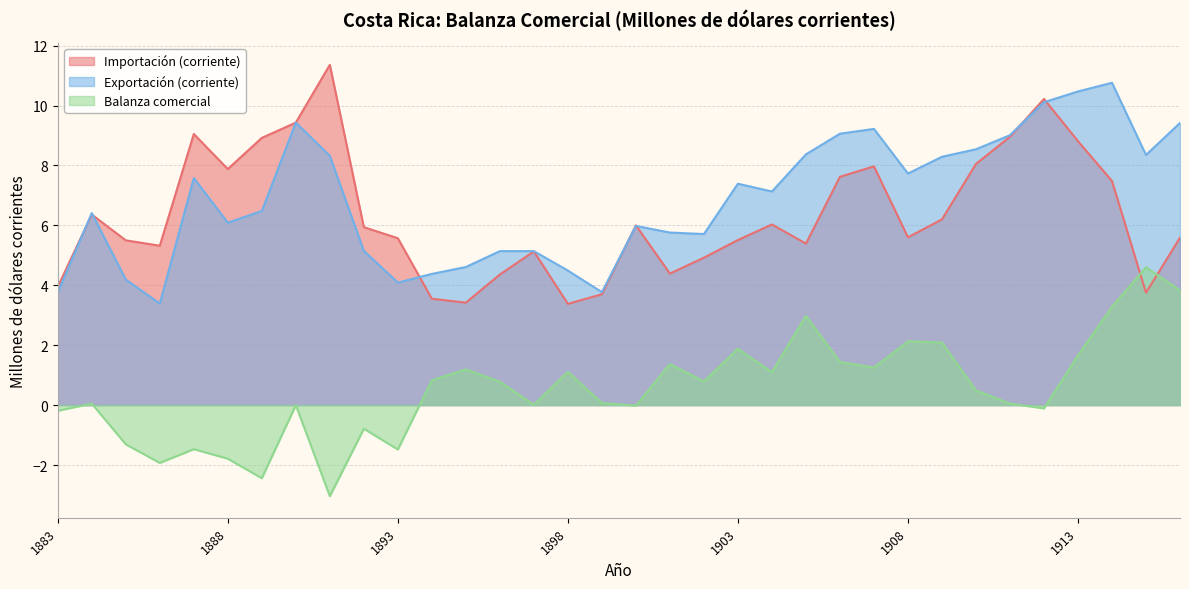

Where does the Importación (corriente) series first go above 5?

1884